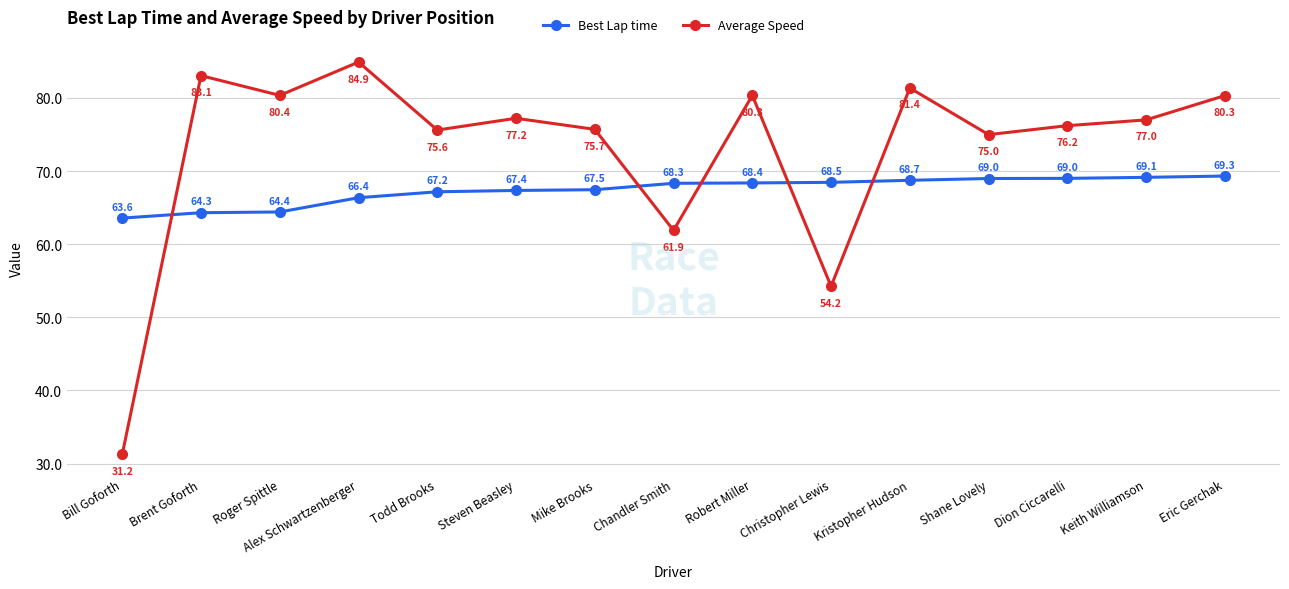

List the series in order of their overall mean, lowest first.

Best Lap time, Average Speed